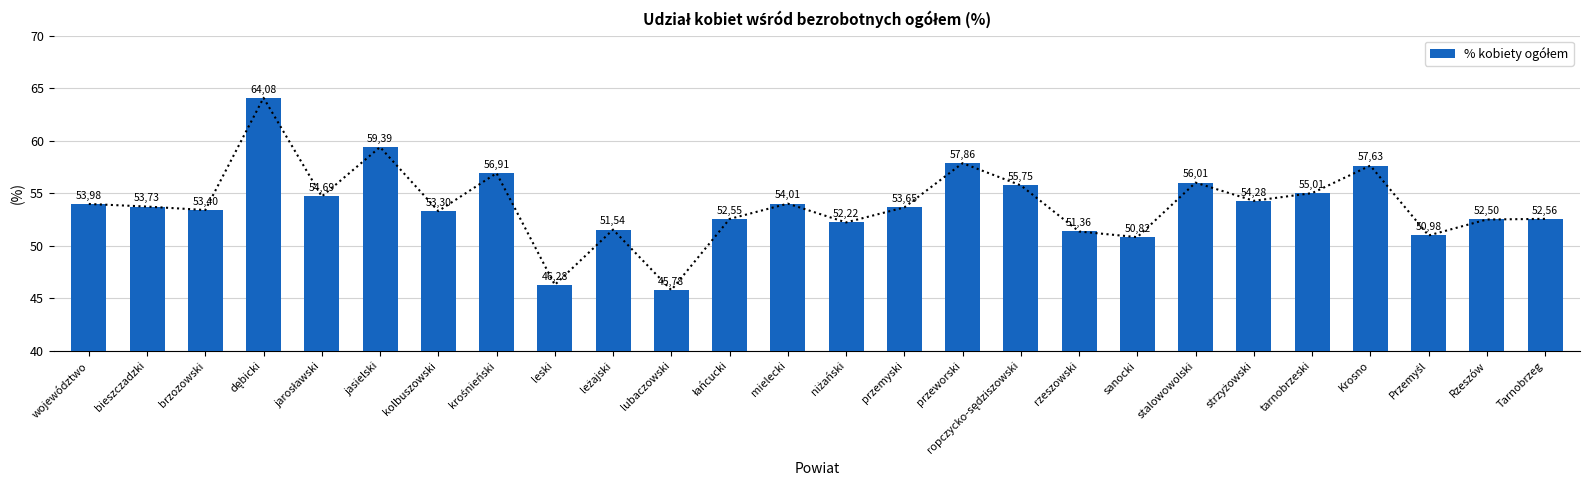

Rank the categories by value from highest to lowest.

dębicki, jasielski, przeworski, Krosno, krośnieński, stalowowolski, ropczycko-sędziszowski, tarnobrzeski, jarosławski, strzyżowski, mielecki, województwo, bieszczadzki, przemyski, brzozowski, kolbuszowski, Tarnobrzeg, łańcucki, Rzeszów, niżański, leżajski, rzeszowski, Przemyśl, sanocki, leski, lubaczowski